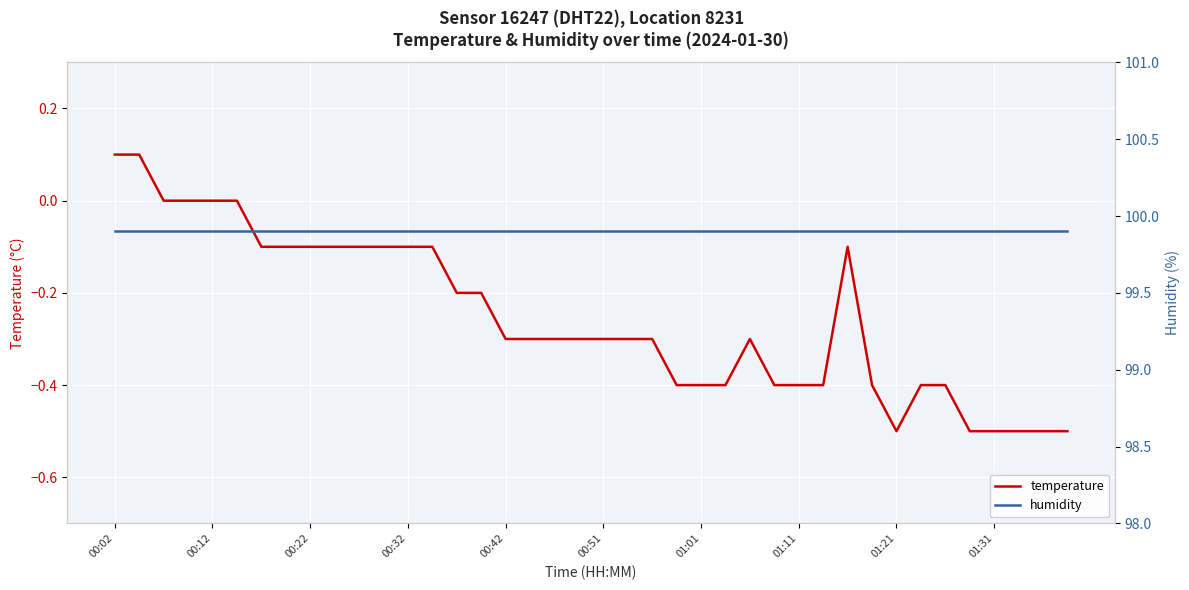

What is the difference between the second highest and second lowest values in the temperature series?

0.6